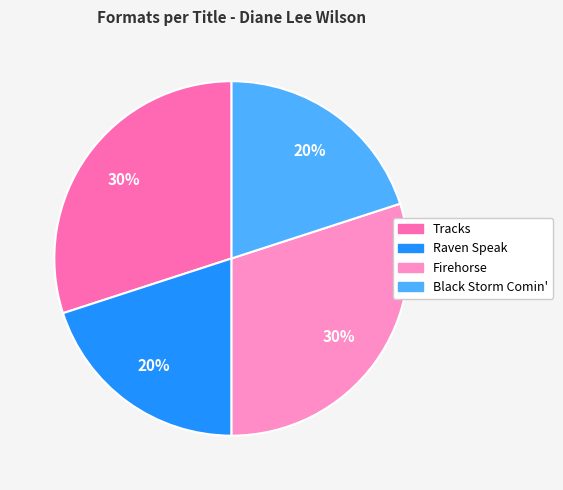

What percentage is NOT represented by Raven Speak?

80.0%